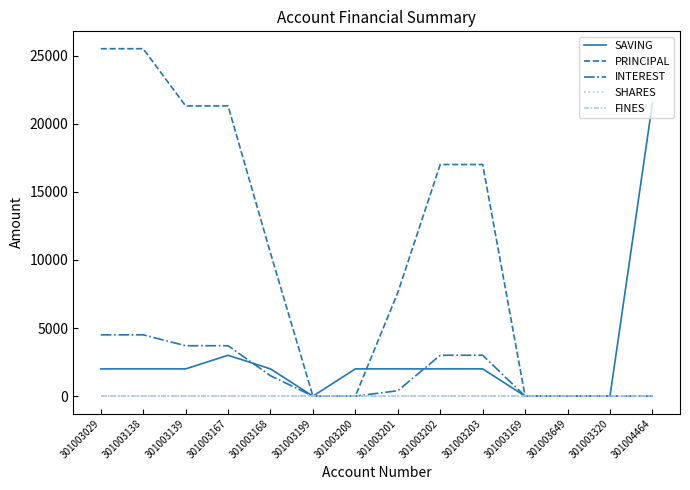

Rank the categories by INTEREST value from lowest to highest.

301003199, 301003200, 301003169, 301003649, 301003320, 301004464, 301003201, 301003168, 301003202, 301003203, 301003139, 301003167, 301003029, 301003138